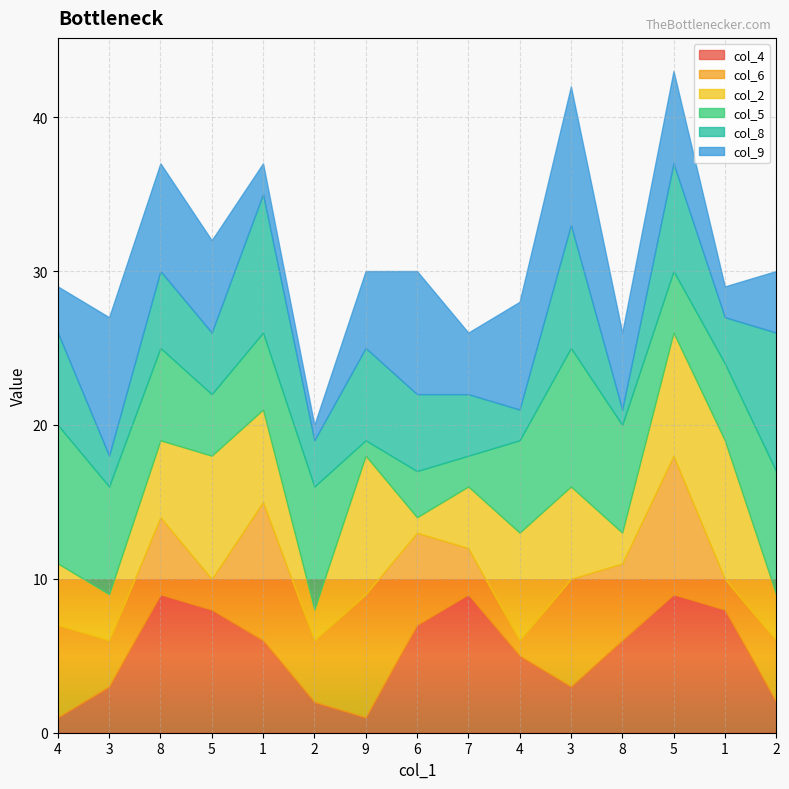

What is the sum of the col_5 values at 5 and 6?

7